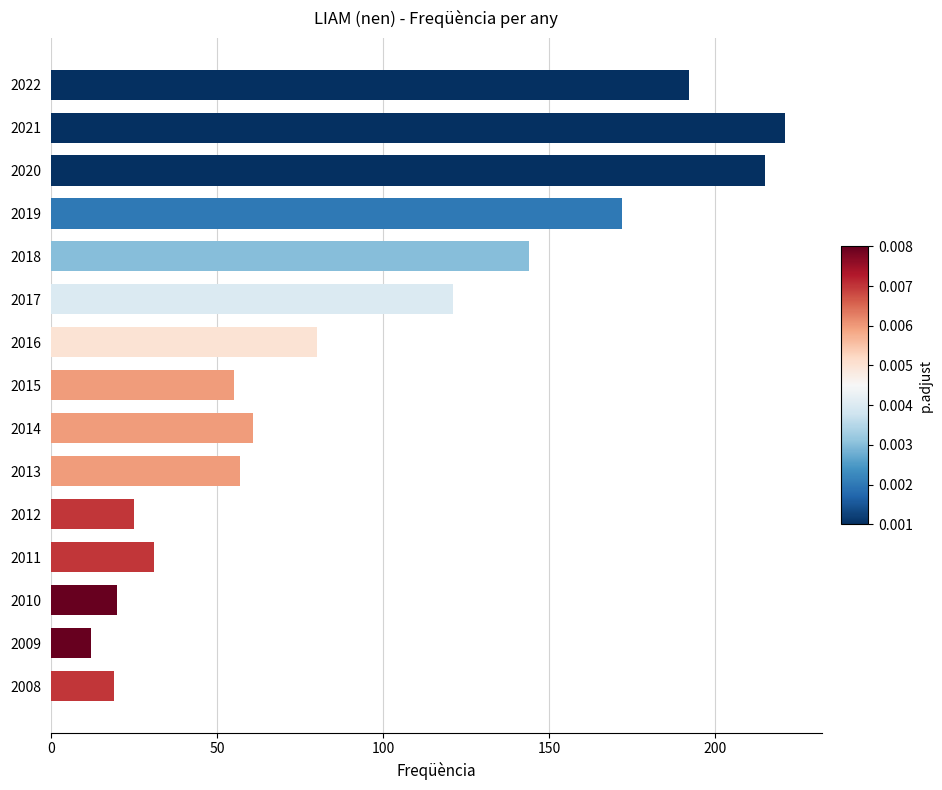

What is the value of the 1st bar from the top?

192